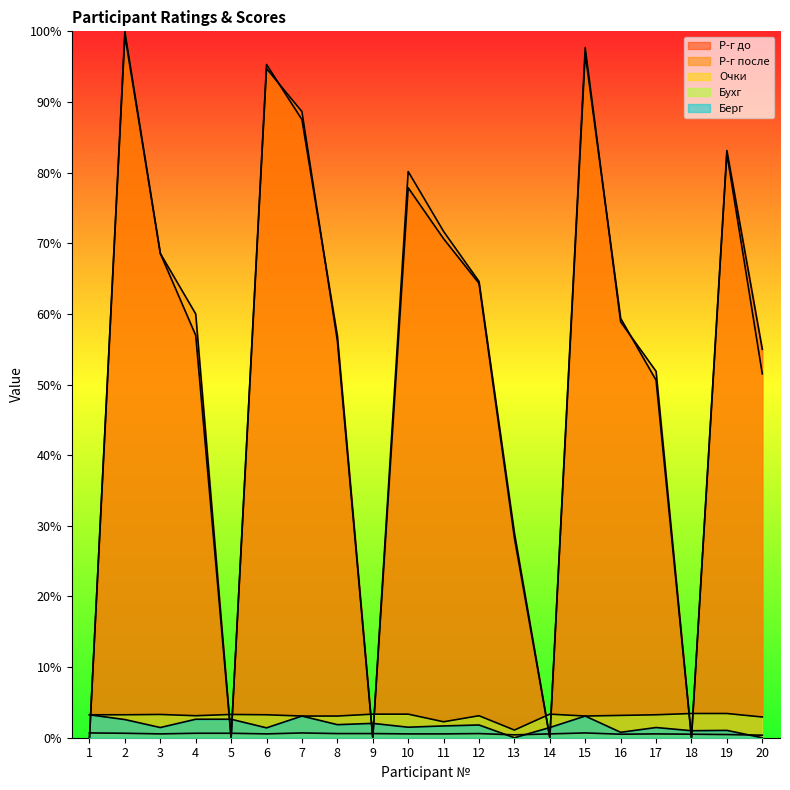

Which series changed the most between 12 and 18?

Р-г после